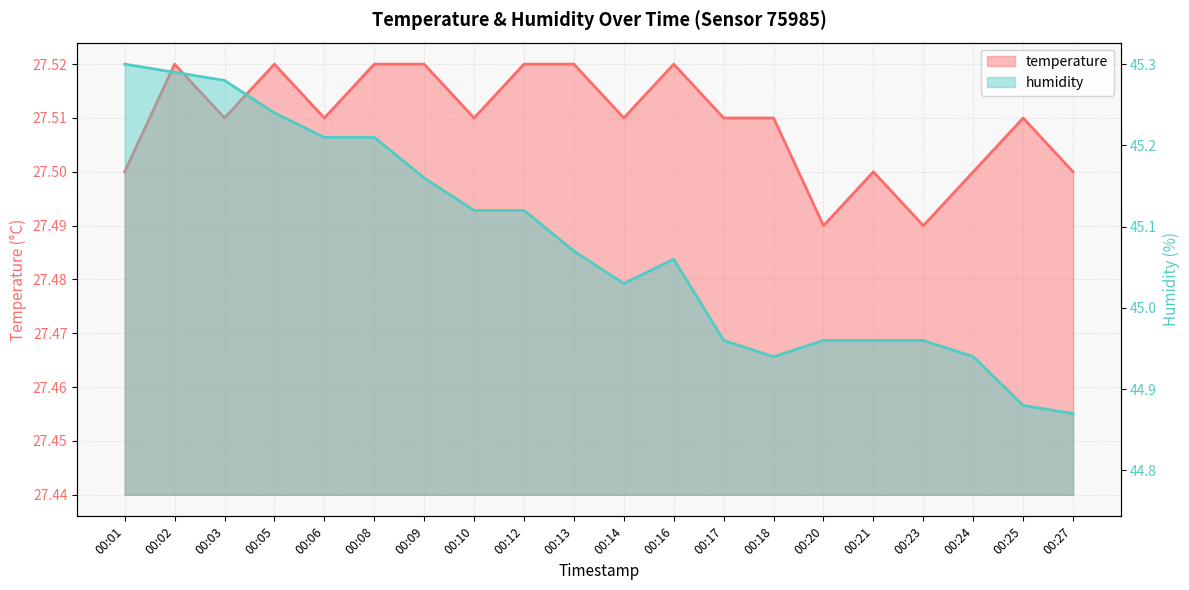

At which label does humidity reach its minimum?

00:27